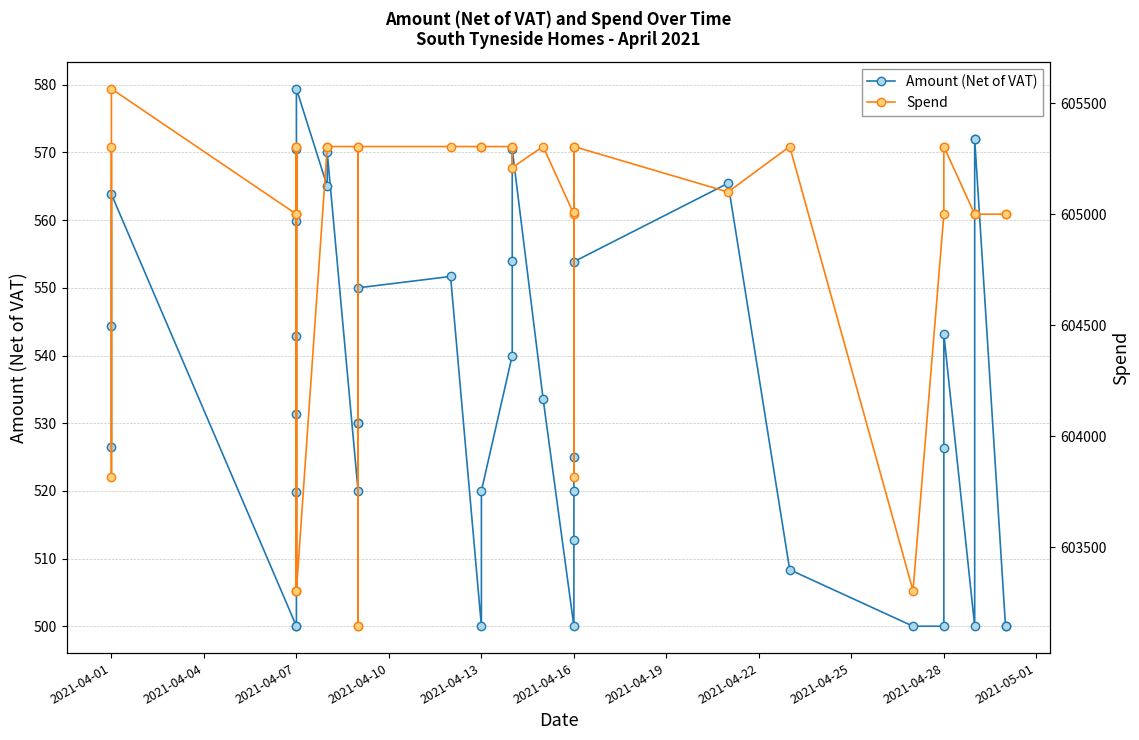

Does the chart have visible grid lines?

Yes